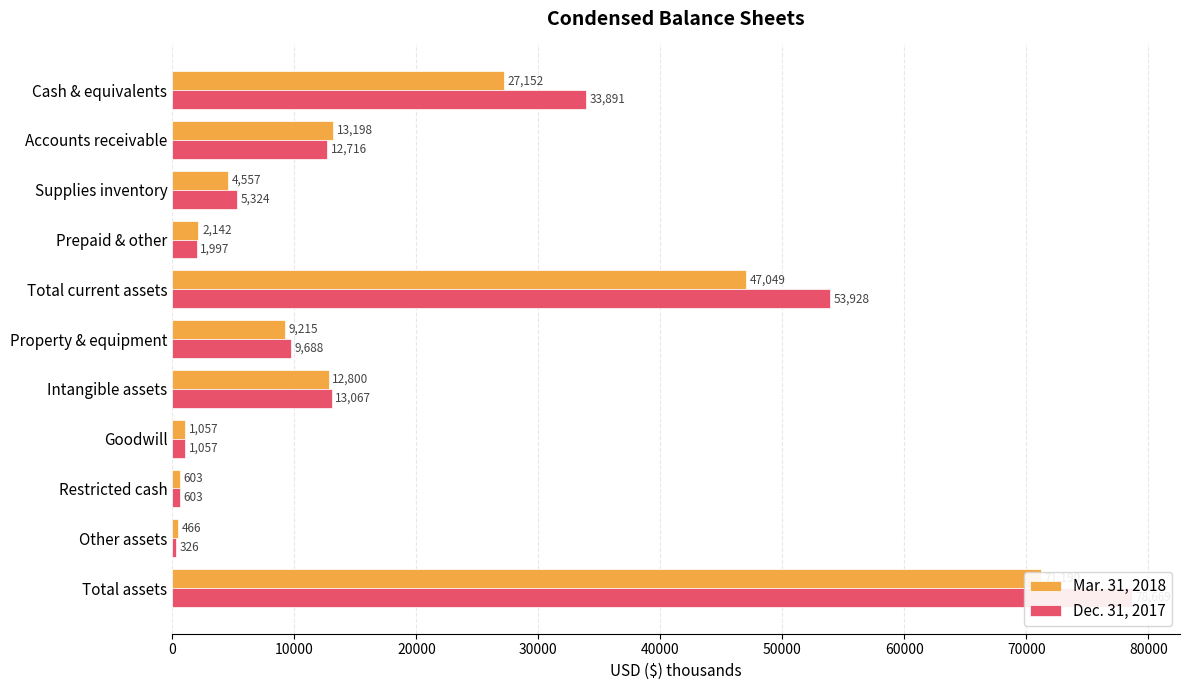

Does the chart contain any negative values?

No